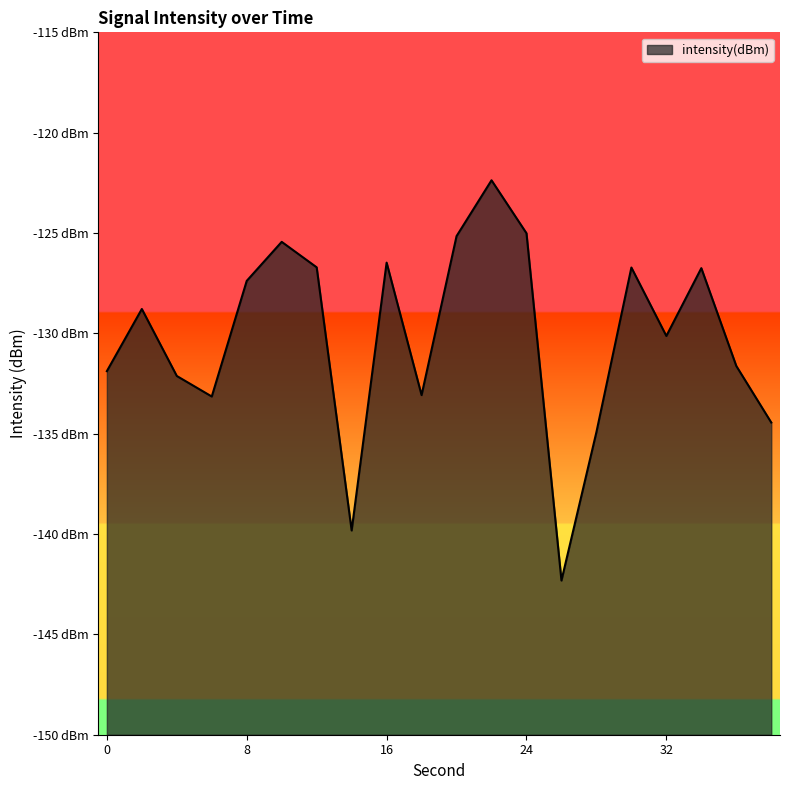

How many lines are shown in the chart?

1